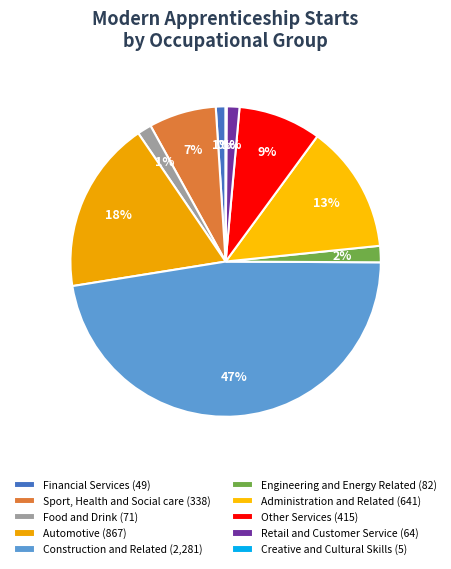

Is there any slice that represents more than half of the pie?

No